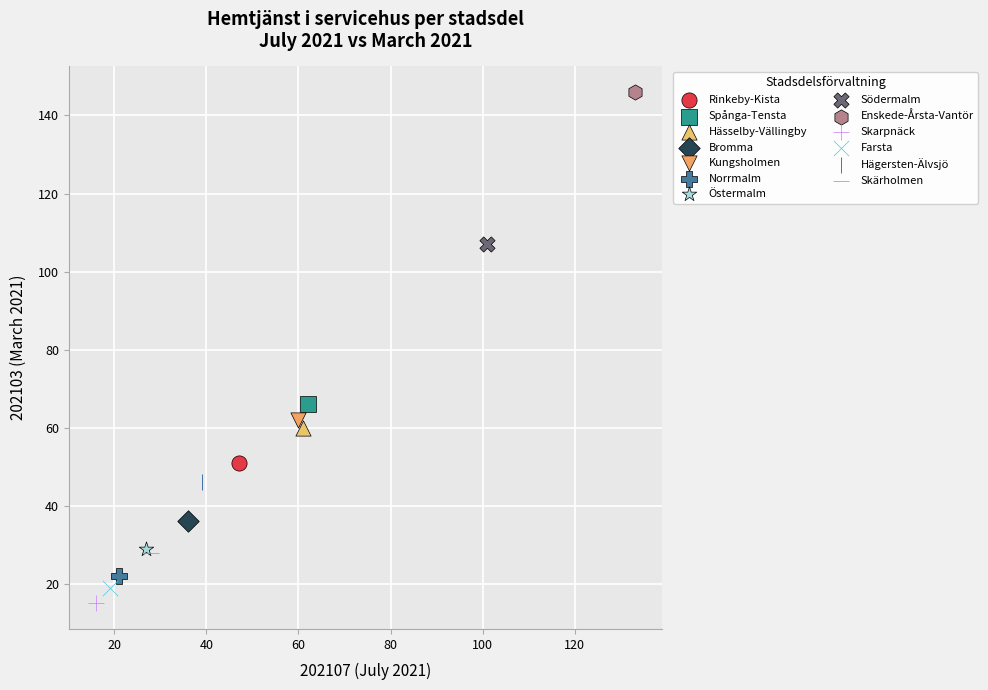

What are all the series names shown in the legend?

Rinkeby-Kista, Spånga-Tensta, Hässelby-Vällingby, Bromma, Kungsholmen, Norrmalm, Östermalm, Södermalm, Enskede-Årsta-Vantör, Skarpnäck, Farsta, Hägersten-Älvsjö, Skärholmen